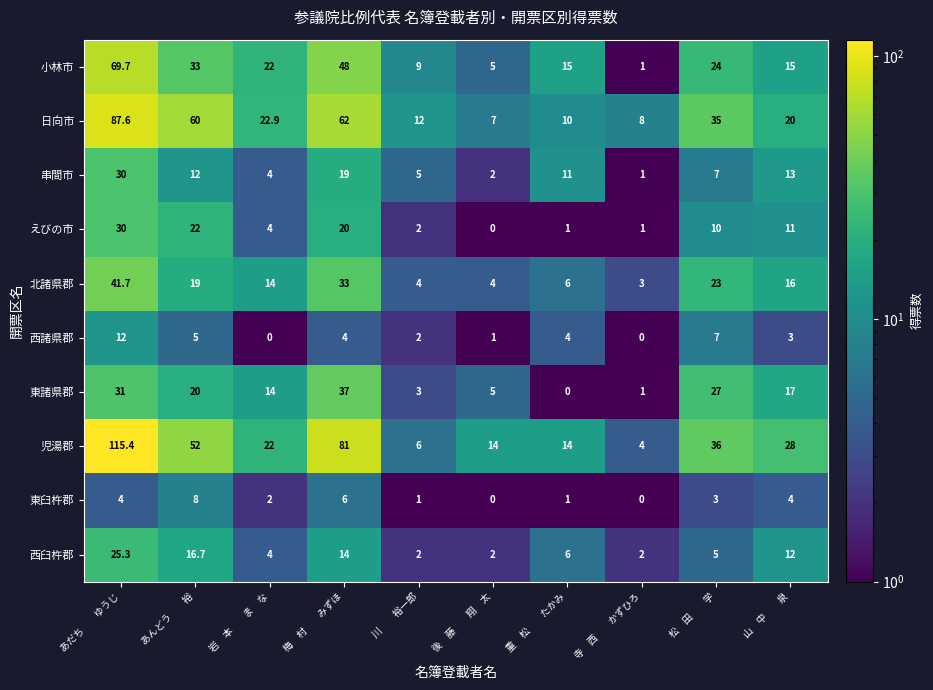

What is the difference between the 東臼杵郡 values at 寺　西　　かずひろ and 岩　本　　ま　な?

2.0